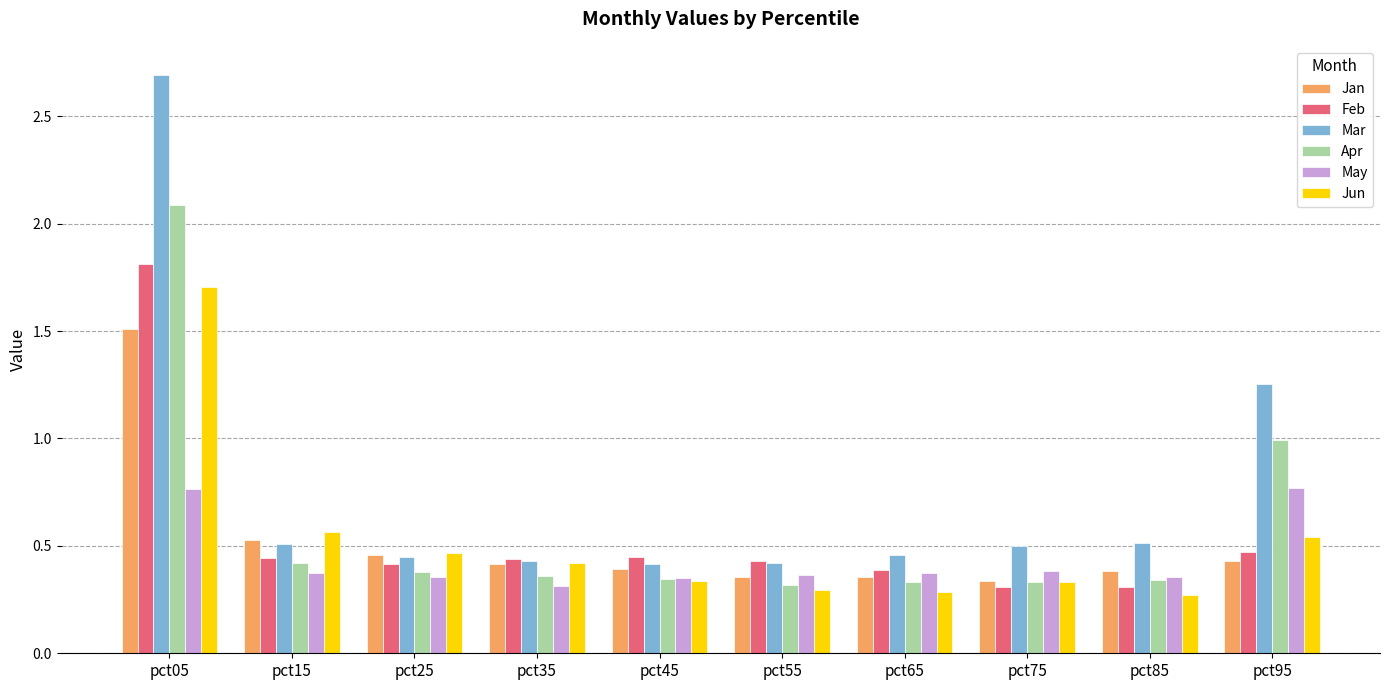

How many categories are shown in the chart?

10